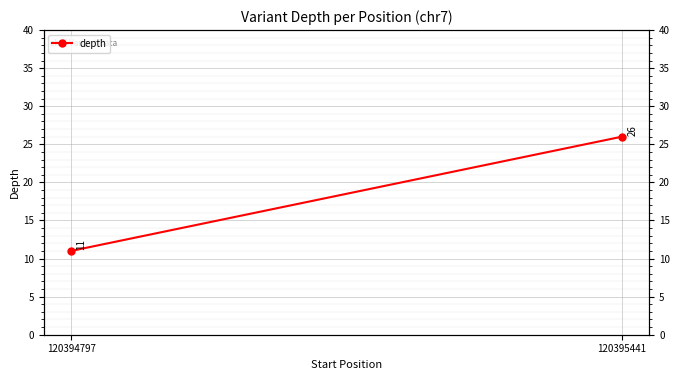

What is the value of the 2nd point from the left?

26